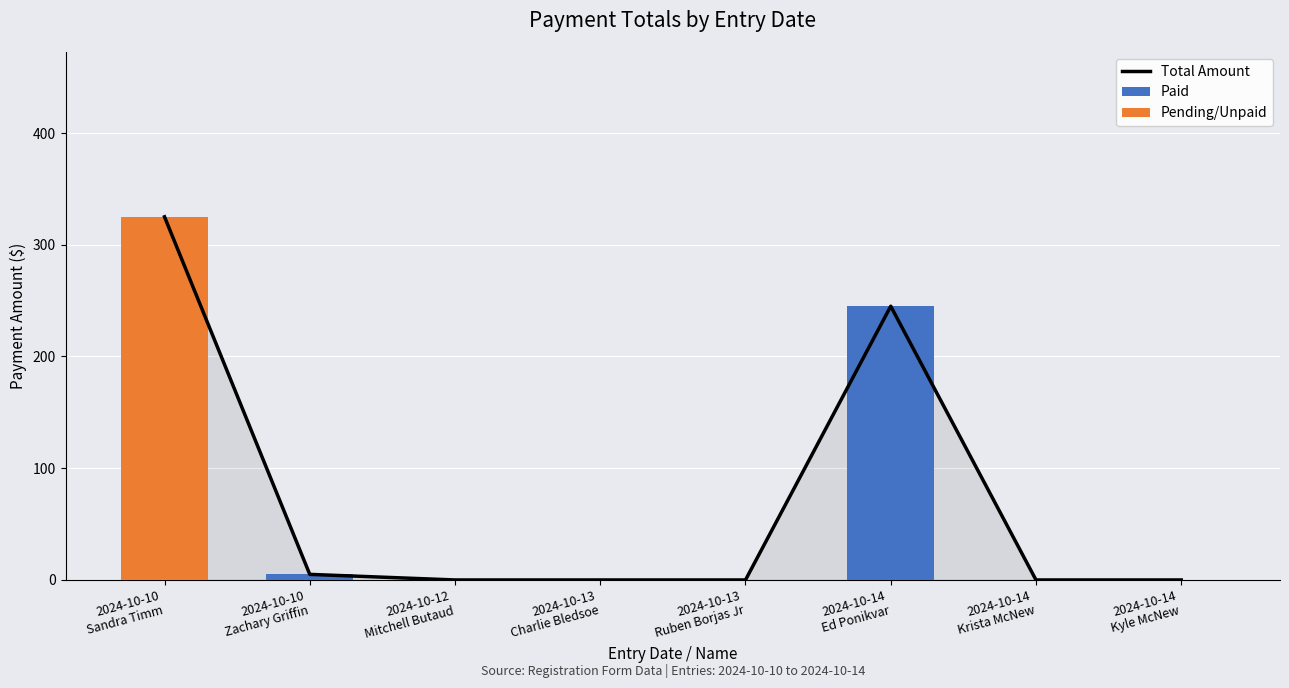

At which label is Total Amount closest to 162?

2024-10-14
Ed Ponikvar